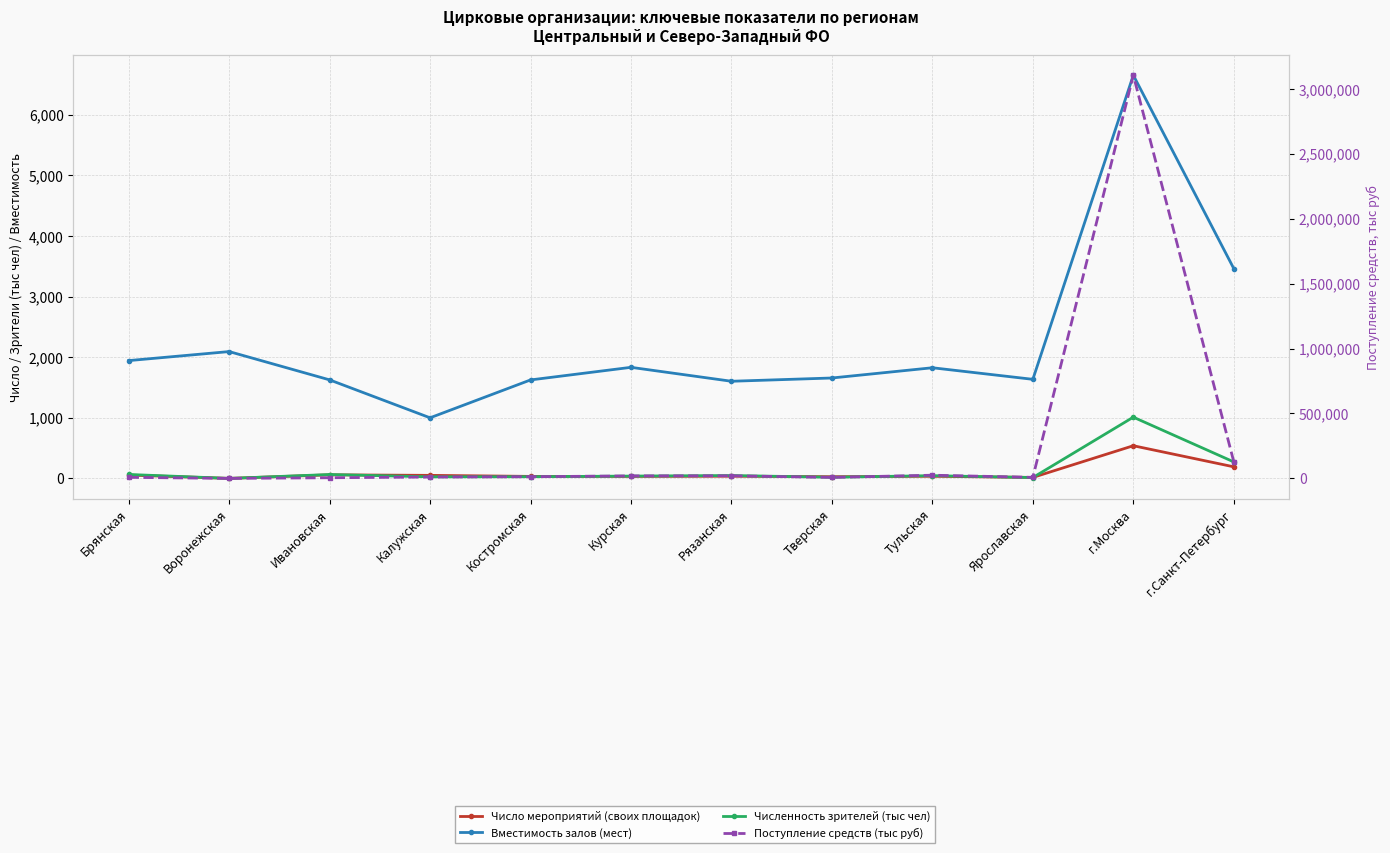

How many values in Численность зрителей (тыс чел) are above zero?

11